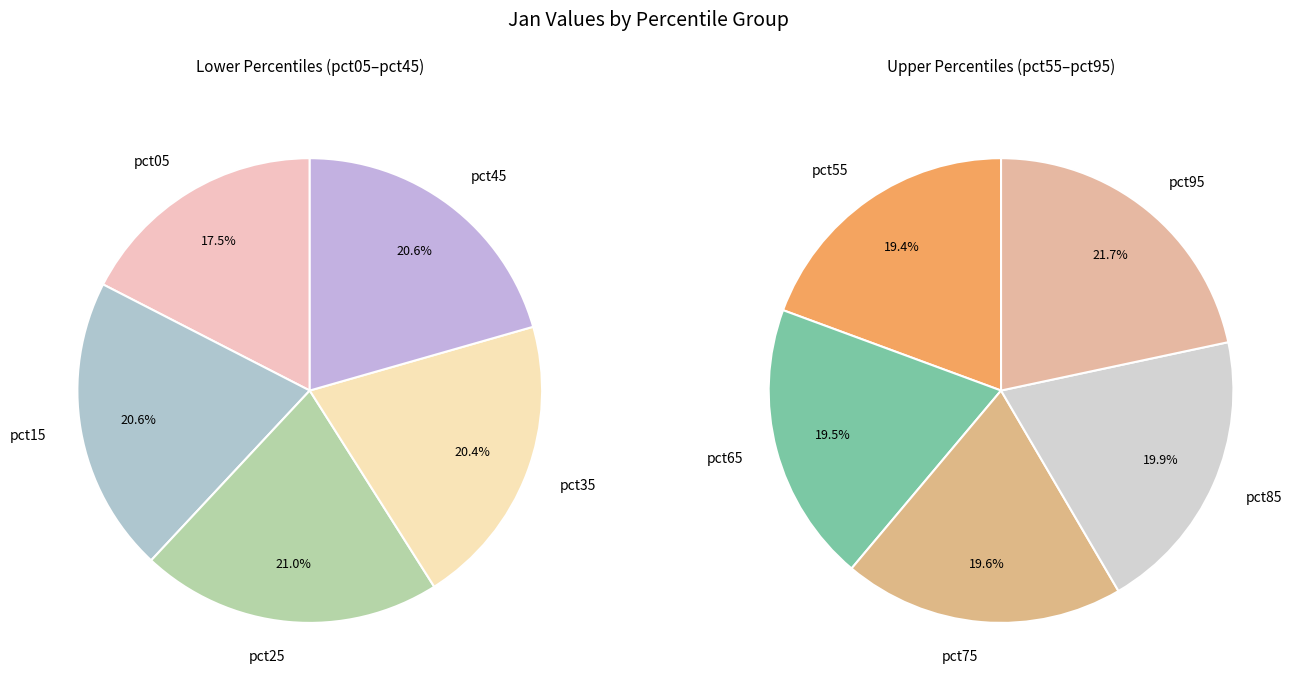

Between pct45 and pct25, which is larger?

pct25